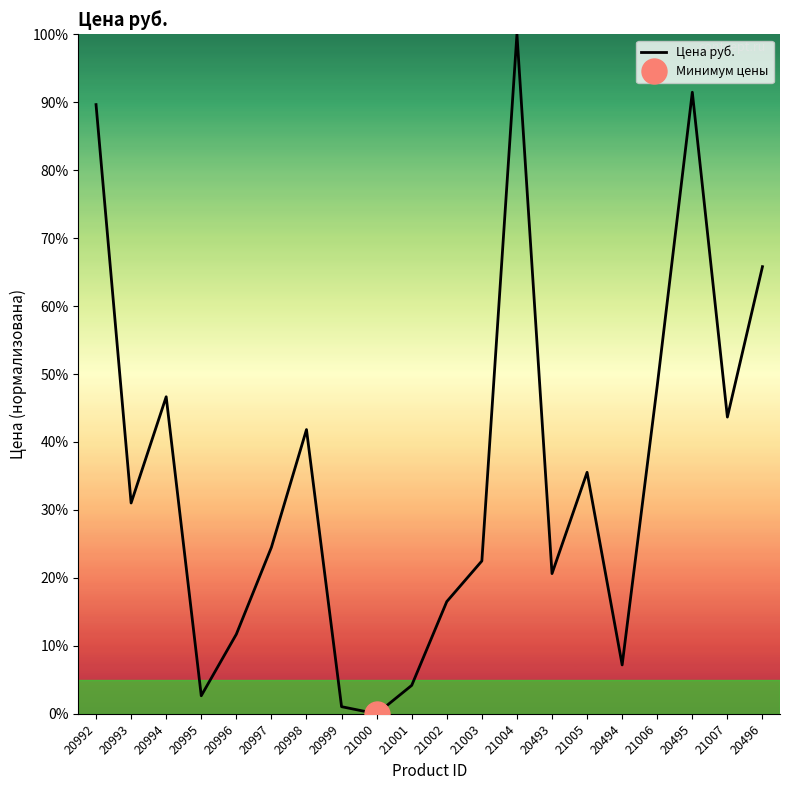

What is the value of the 19th point from the left?

43.7